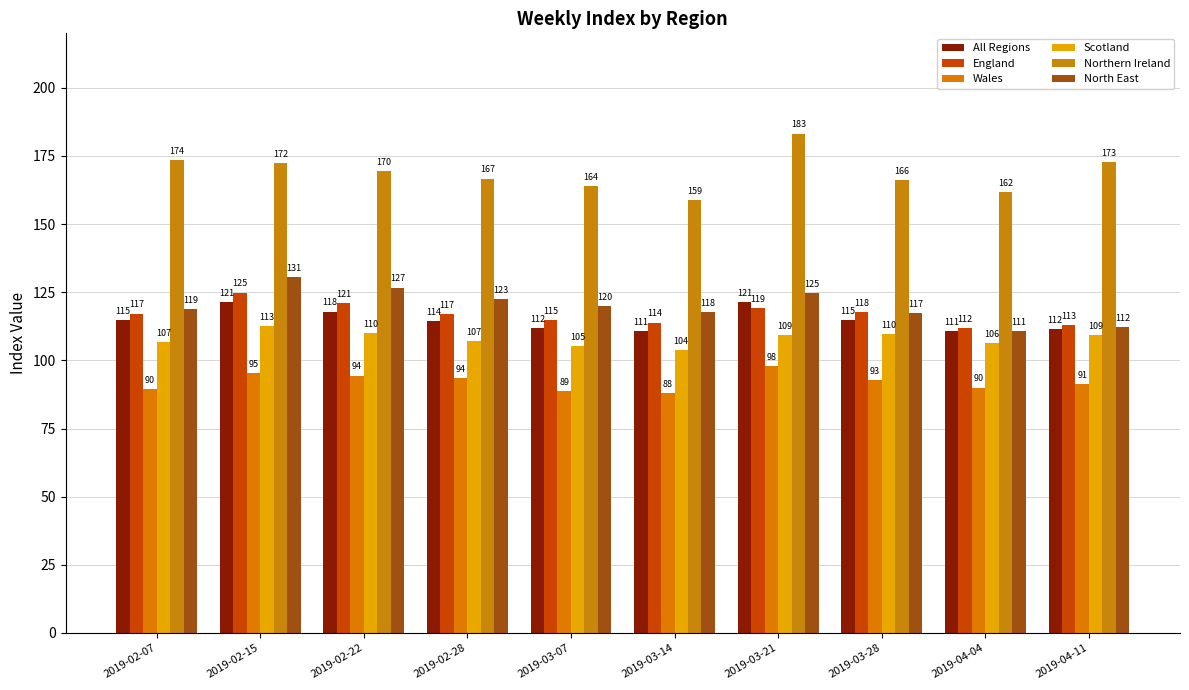

Does the chart contain stacked bars?

No